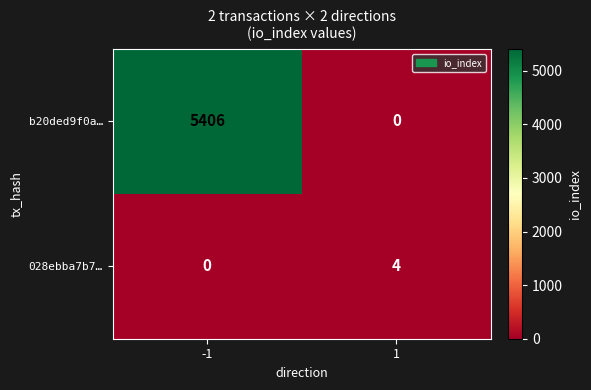

Reading left to right, list all the values displayed in this chart.

b20ded9f0a…: 5406	0
028ebba7b7…: 0	4